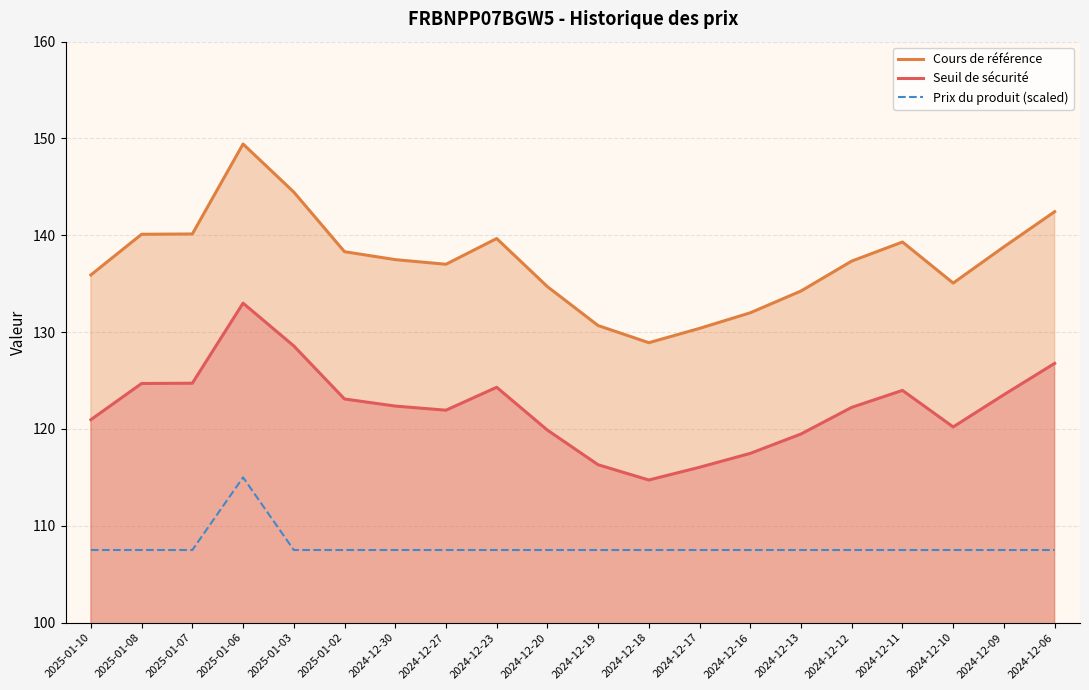

True or false: Cours de référence has more than 2 points higher than both neighbors.

True